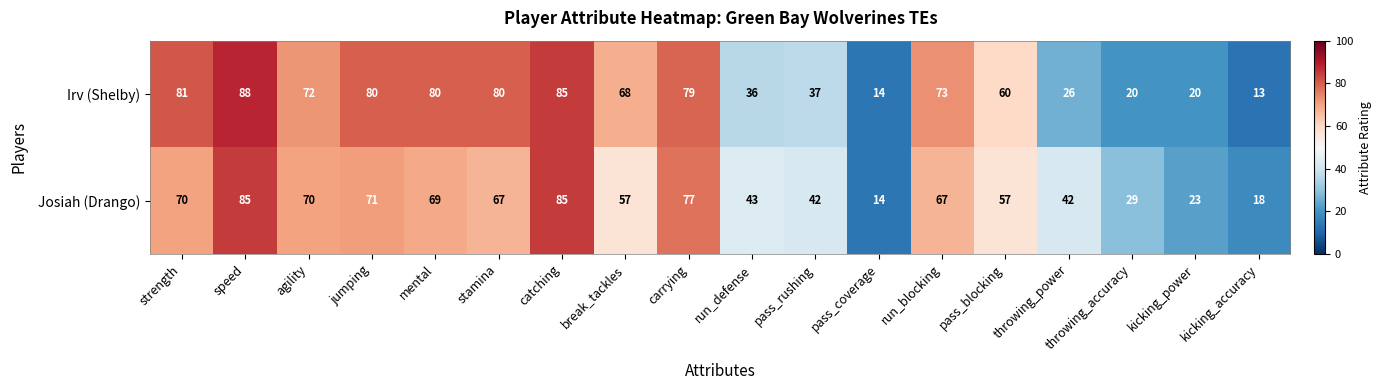

What is the spread (max minus min) of values at jumping?

9